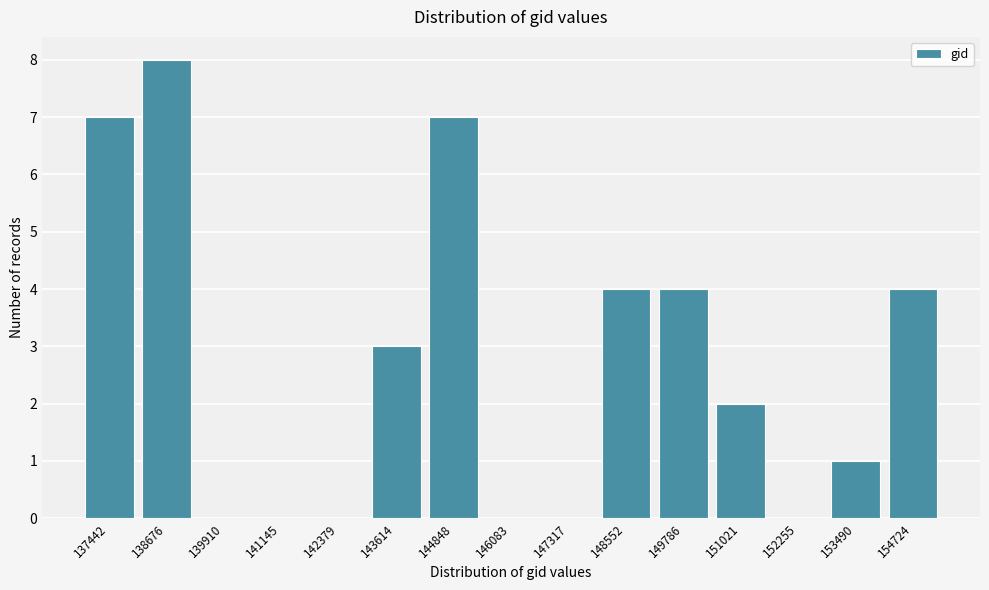

Reading left to right, list all the values displayed in this chart.

137442=7	138676=8	139910=0	141145=0	142379=0	143614=3	144848=7	146083=0	147317=0	148552=4	149786=4	151021=2	152255=0	153490=1	154724=4